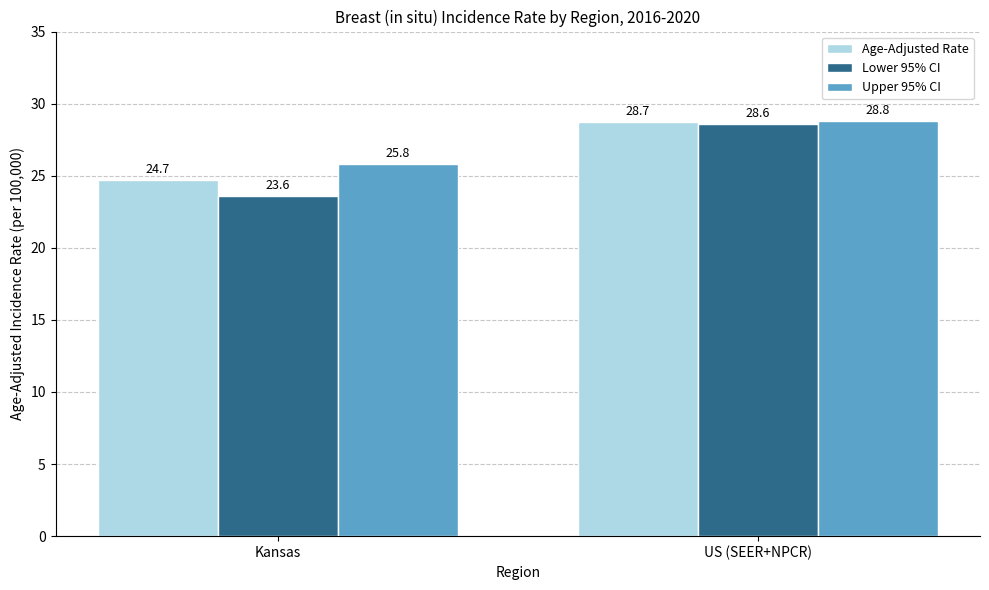

Reading left to right, what are all the values shown in this chart?

Age-Adjusted Rate: Kansas=24.7	US (SEER+NPCR)=28.7
Lower 95% CI: Kansas=23.6	US (SEER+NPCR)=28.6
Upper 95% CI: Kansas=25.8	US (SEER+NPCR)=28.8